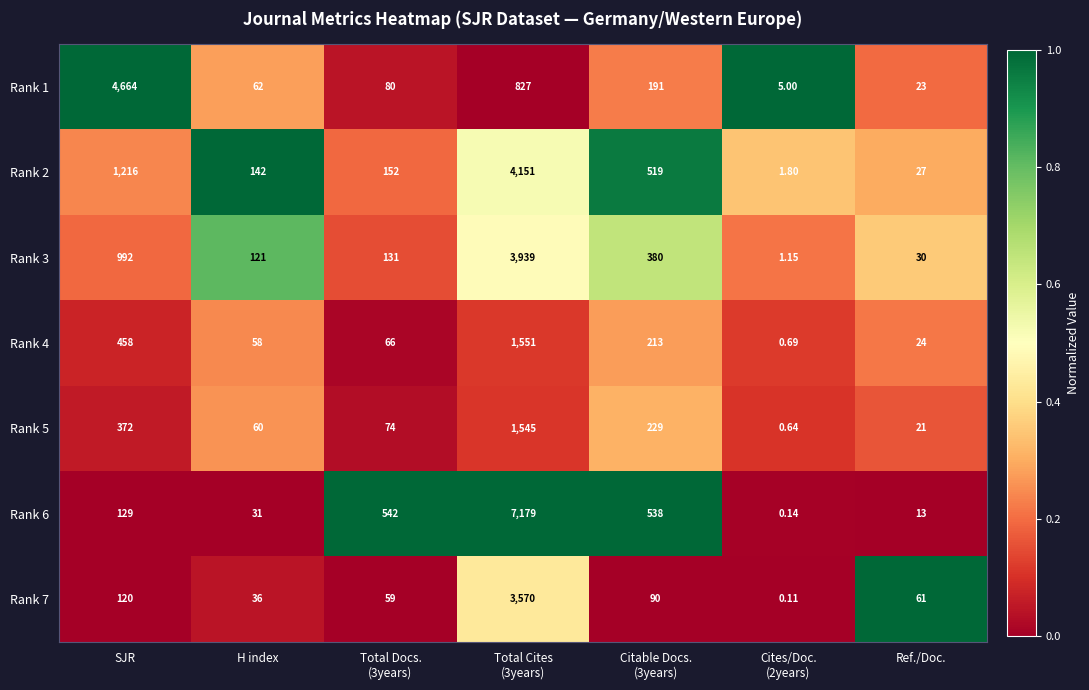

Which series has the largest total across all categories?

Rank 6